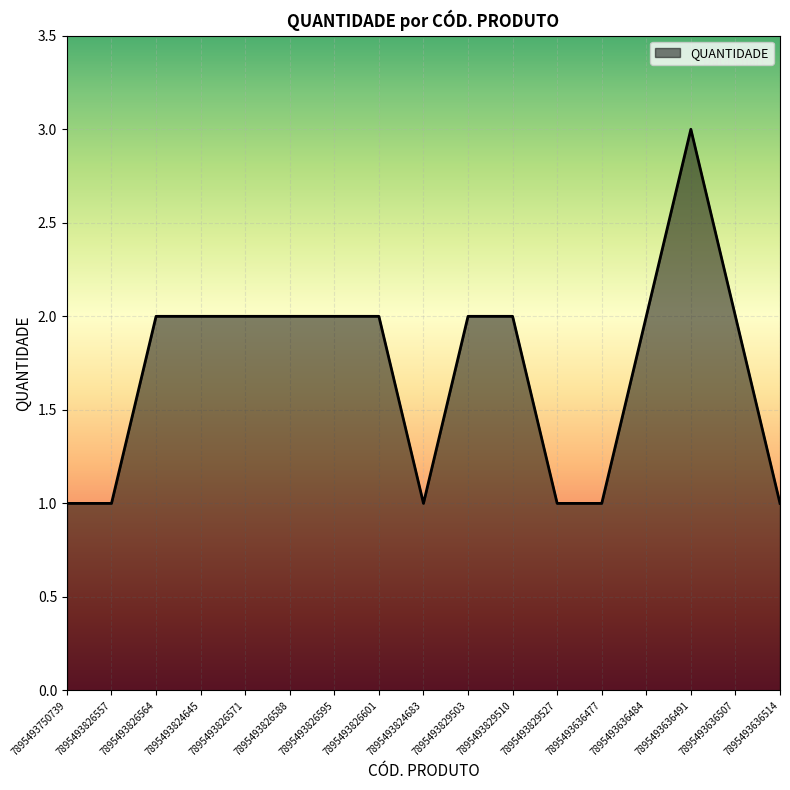

What position from the left is 7895493824645?

4